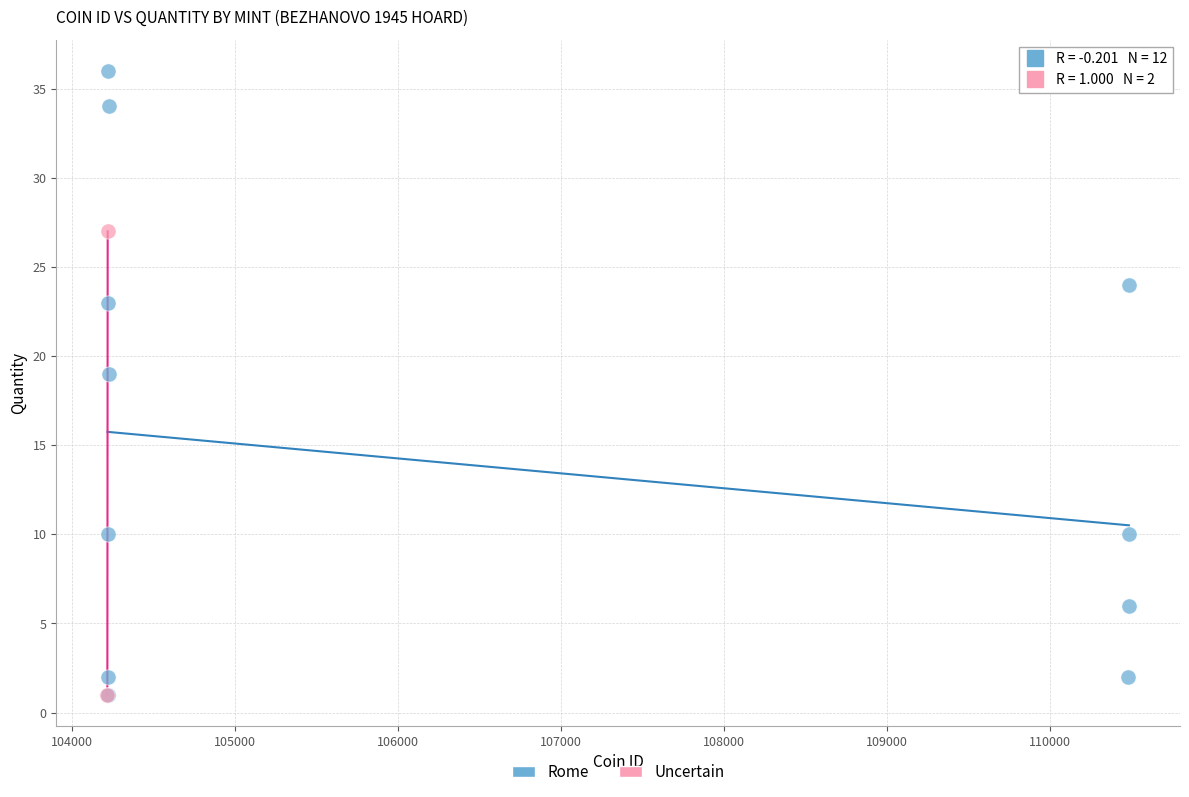

What are all the series names shown in the legend?

Rome, Uncertain